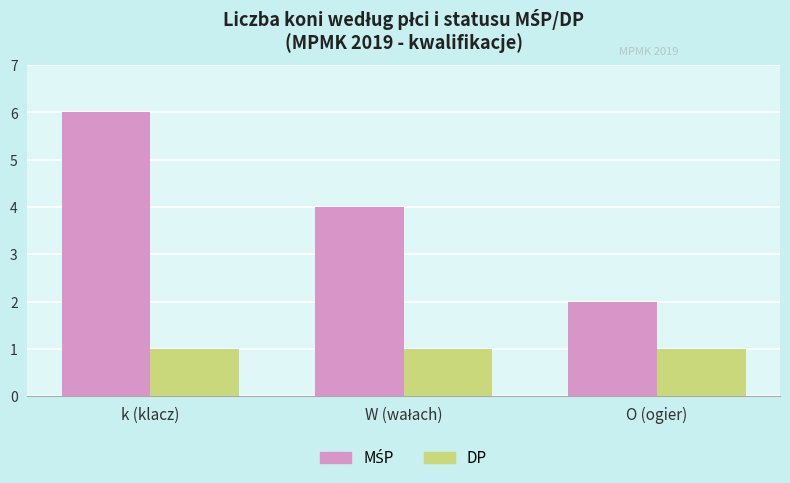

What is the difference between the highest and lowest values at k (klacz)?

5